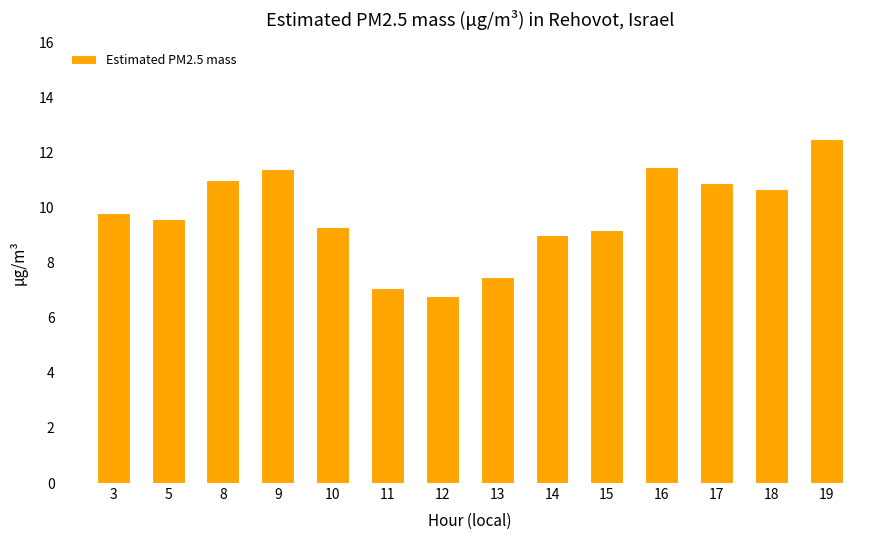

At which category does the chart reach its minimum across all series?

12